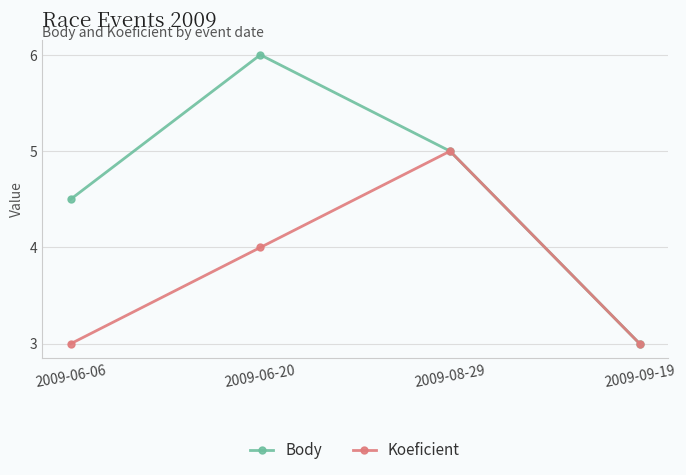

What is the value of the Koeficient point at the 4th from the left?

3.0